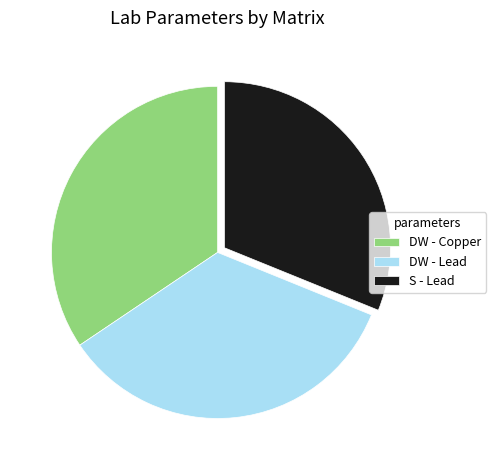

Is it true that S - Lead is 31% of the pie?

True